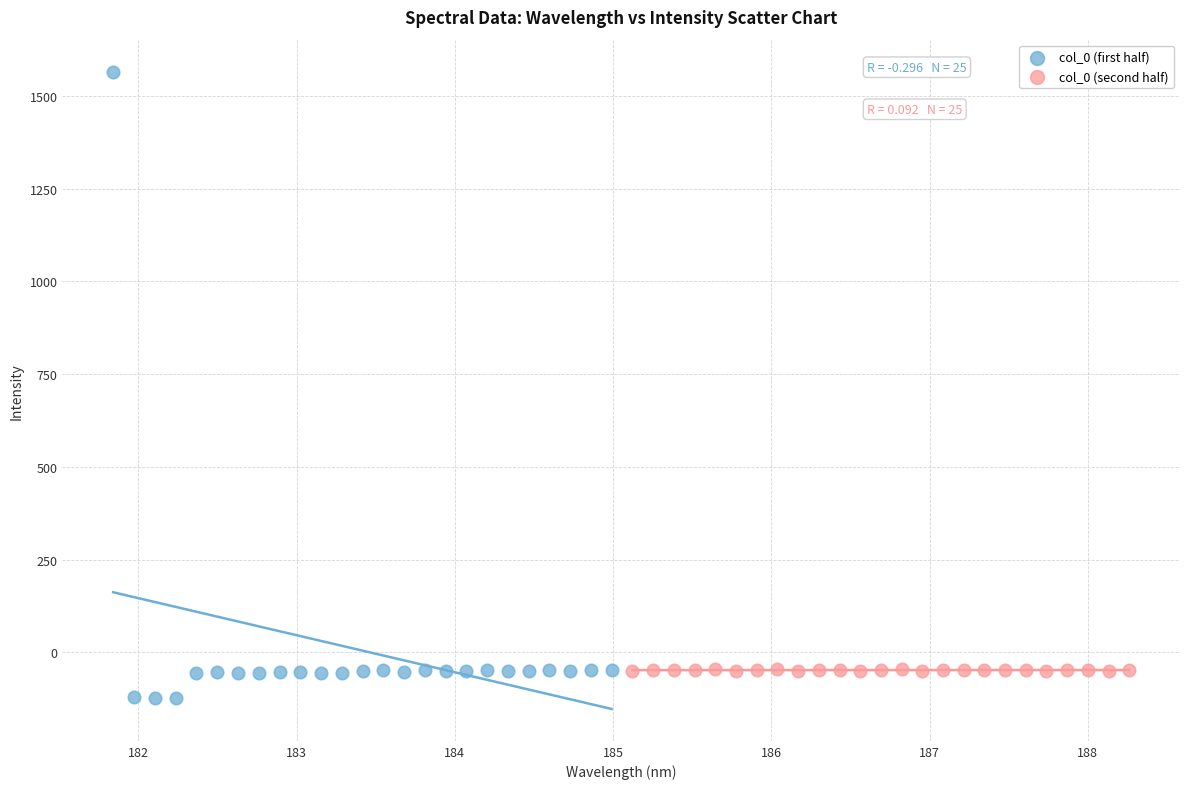

Which series has the widest spread of Y values?

col_0 (first half)